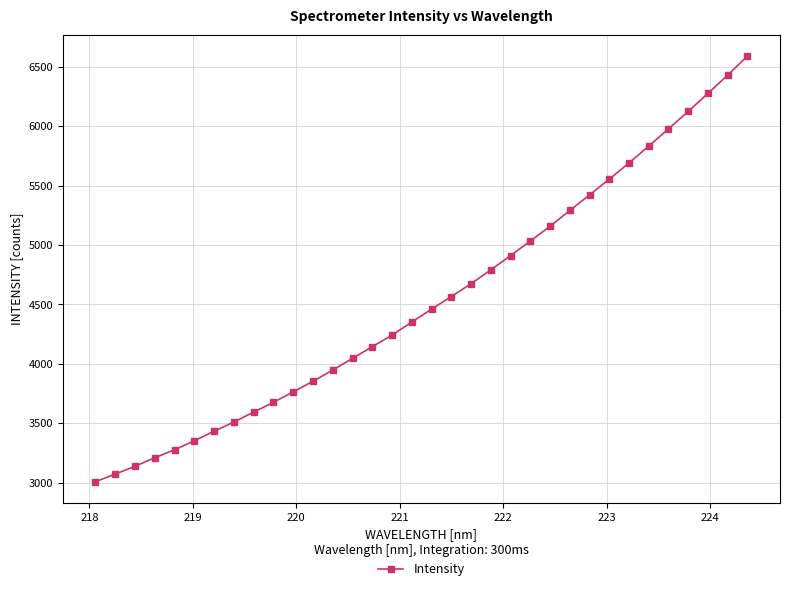

What is the smallest value displayed?

3008.2